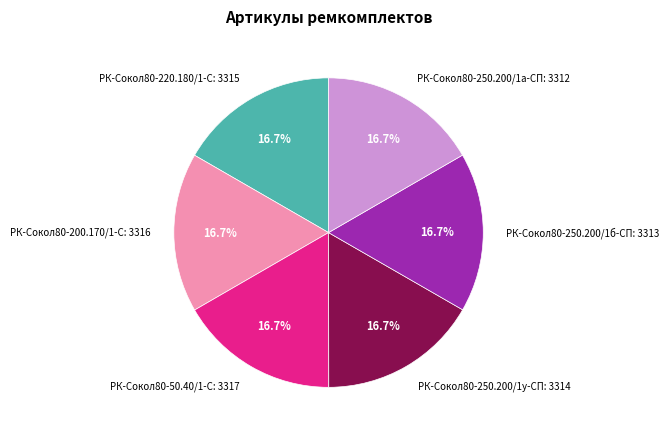

To the nearest percent, what portion does РК-Сокол80-250.200/1б-СП represent?

17%